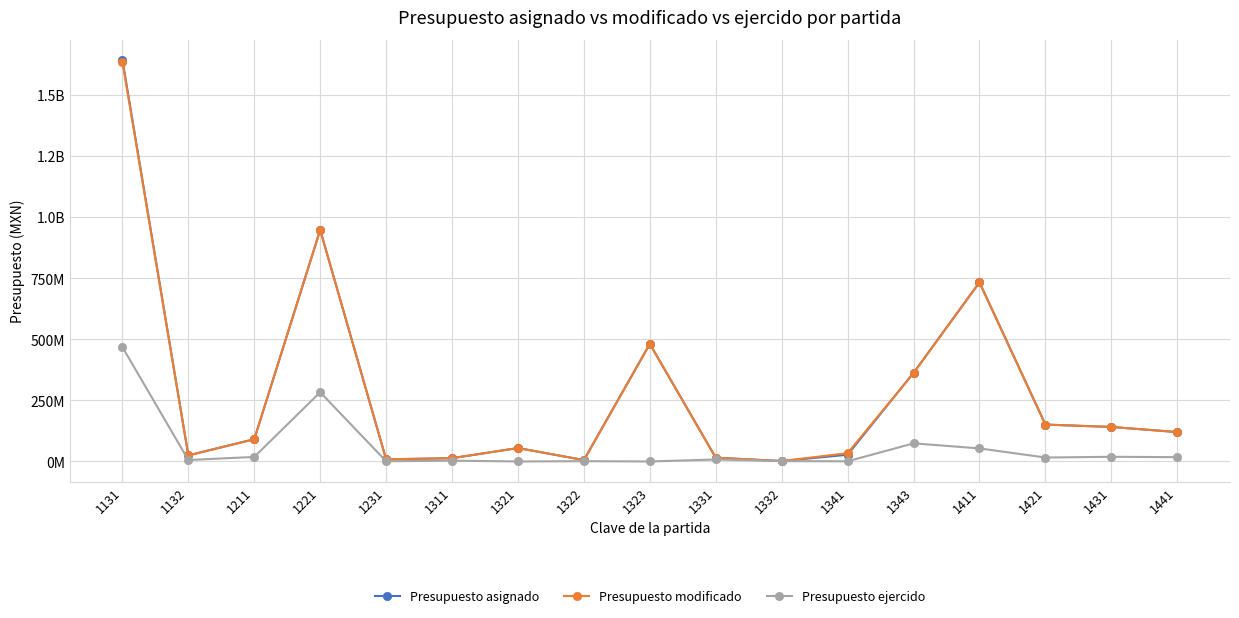

Does the chart display data point markers on the line(s)?

Yes